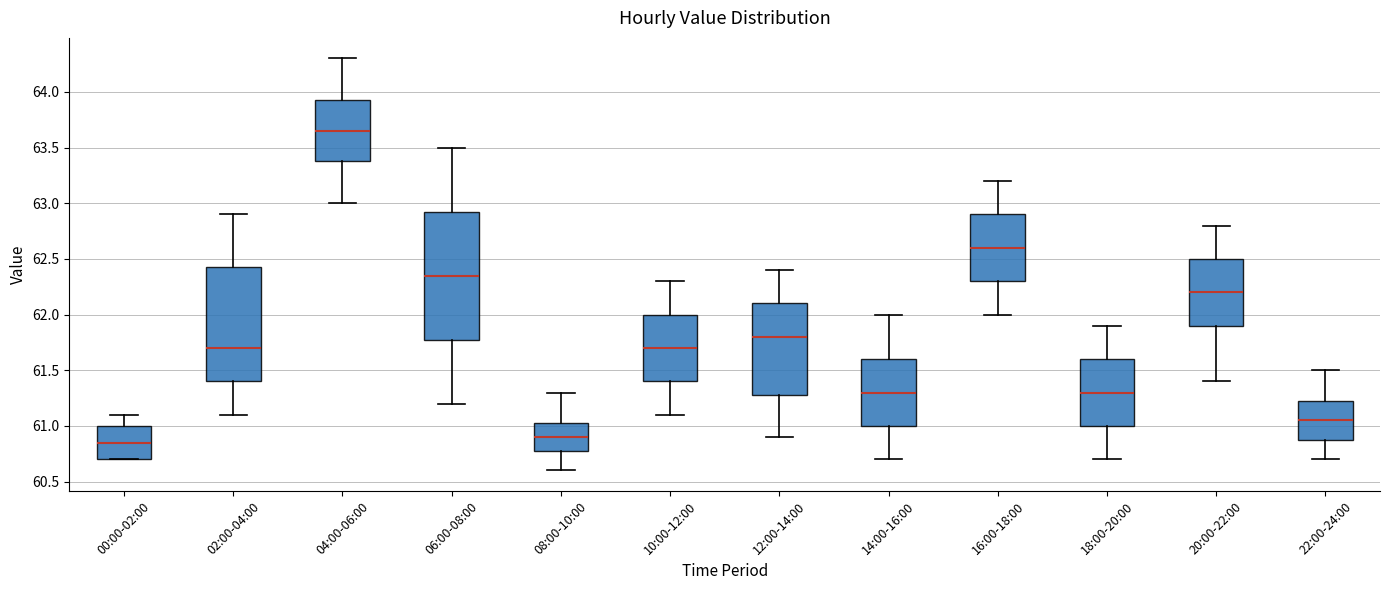

Which box has the highest median line?

04:00-06:00